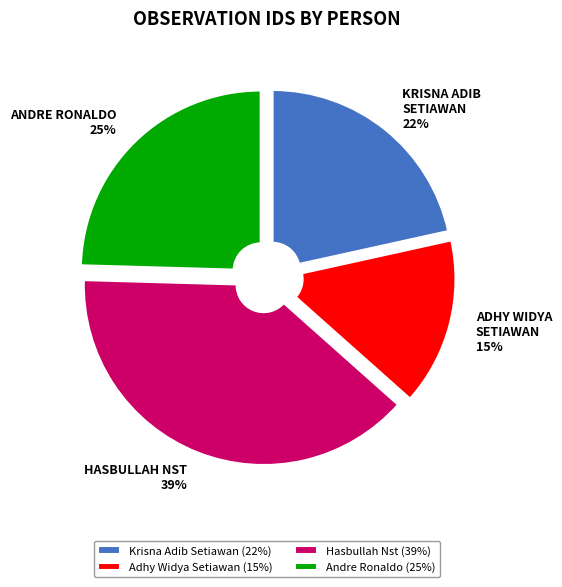

To the nearest percent, what is the average slice percentage?

25%